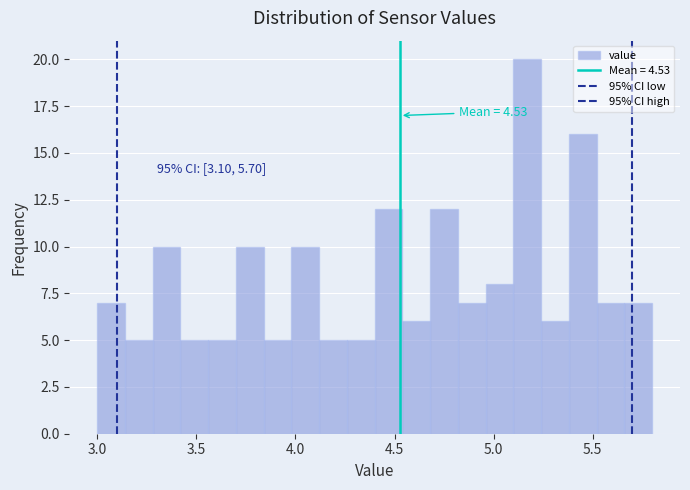

Around what value on the x-axis is the tallest bar? Give the approximate position of its centre, as read against the axis.

5.15